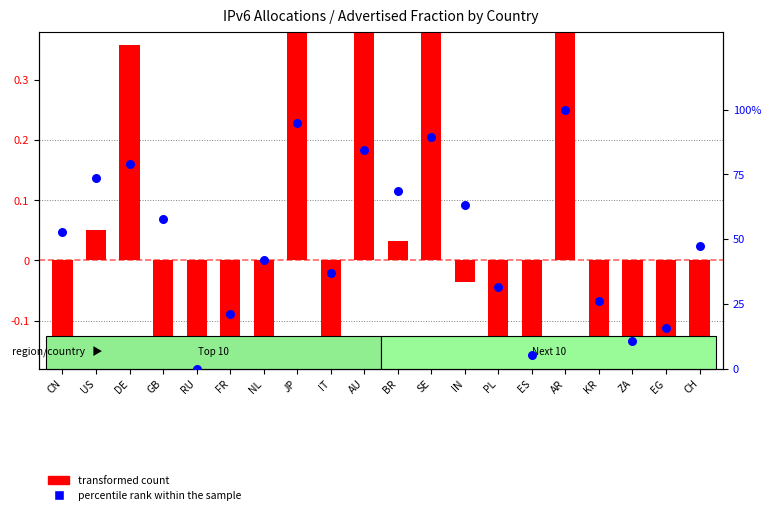

Which series has the largest total across all categories?

percentile rank within the sample